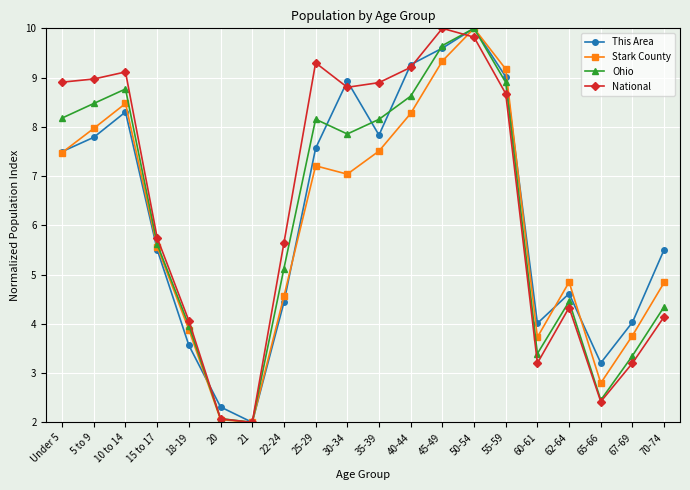

Does the chart display data point markers on the line(s)?

Yes